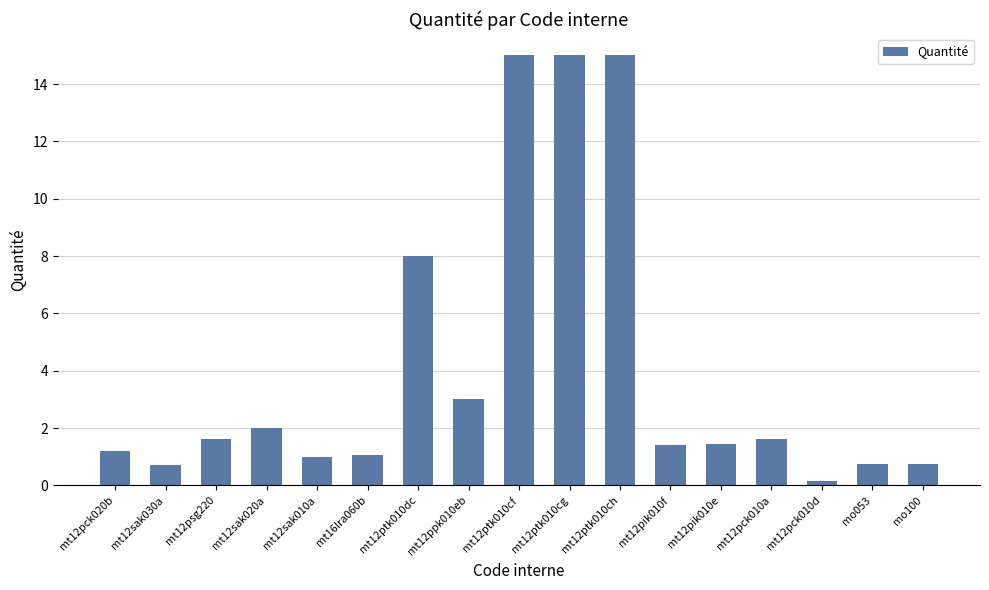

What is the ratio of the value at mt16lra060b to the value at mt12pck010a?

0.7